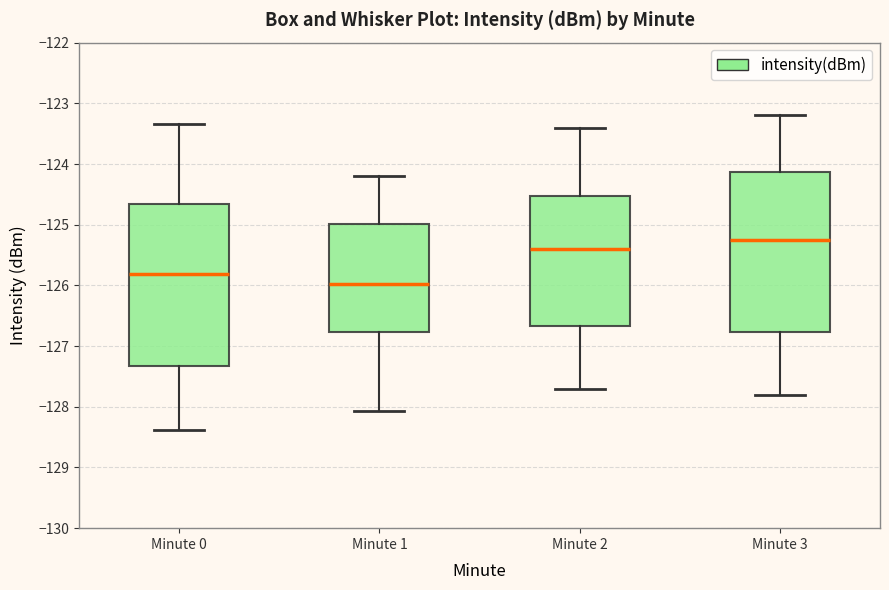

Where is the lower edge of the box for Minute 0 on the y-axis? The values are not printed on the chart, so give them approximately, as read against the axis.

-127.3